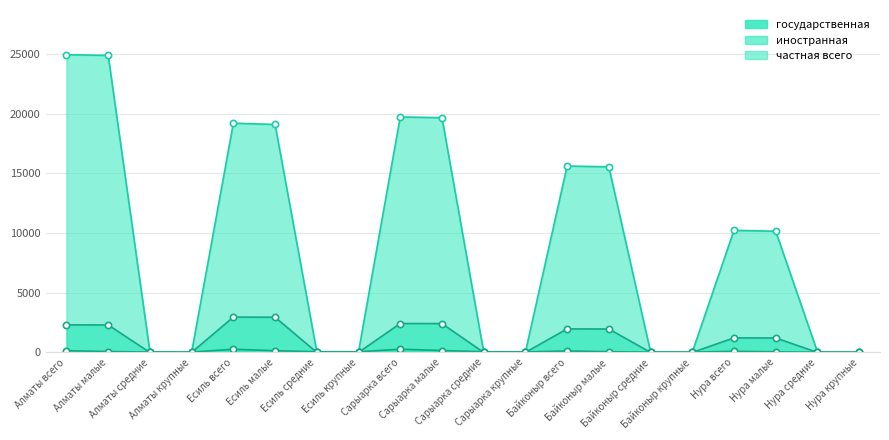

Where do государственная and частная всего first cross each other?

Алматы средние and Алматы крупные